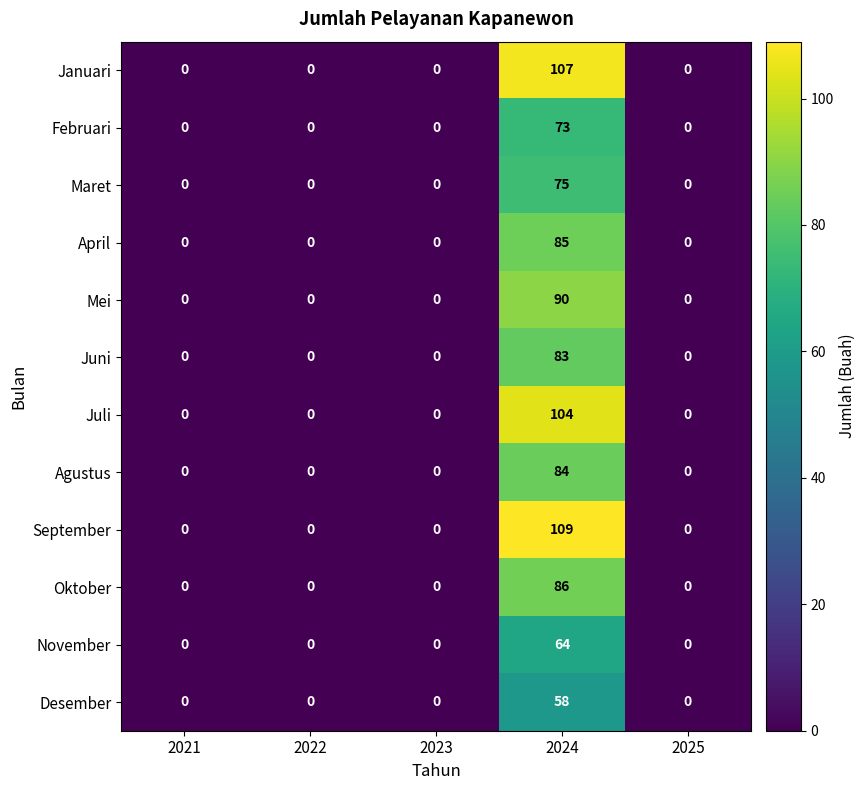

At which label does Juli reach its peak?

2024